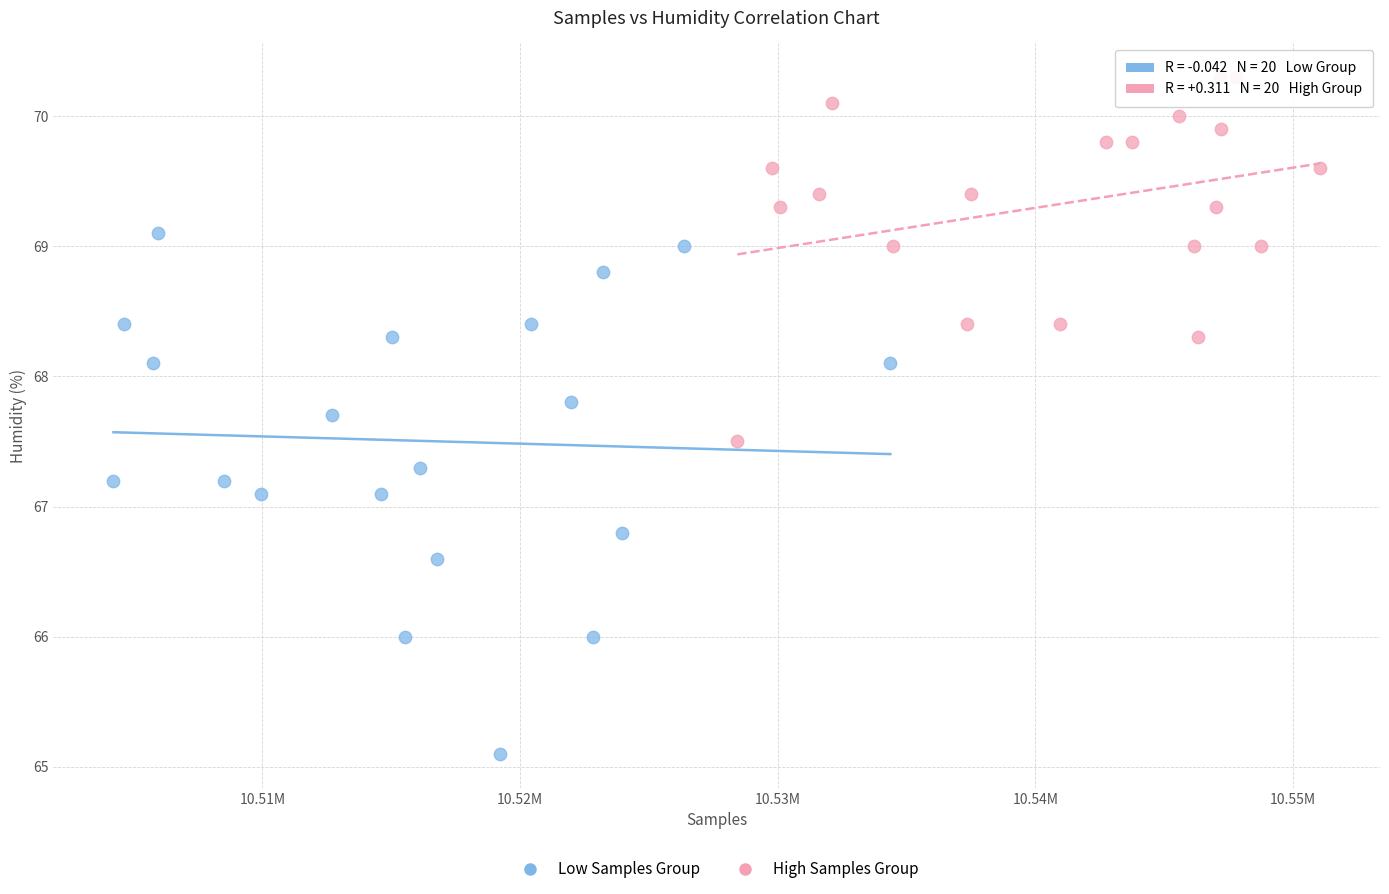

What are all the series names shown in the legend?

Low Samples Group, High Samples Group